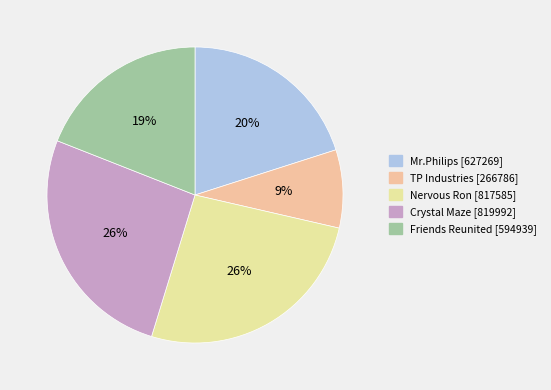

Does TP Industries account for over 50% of the chart?

No